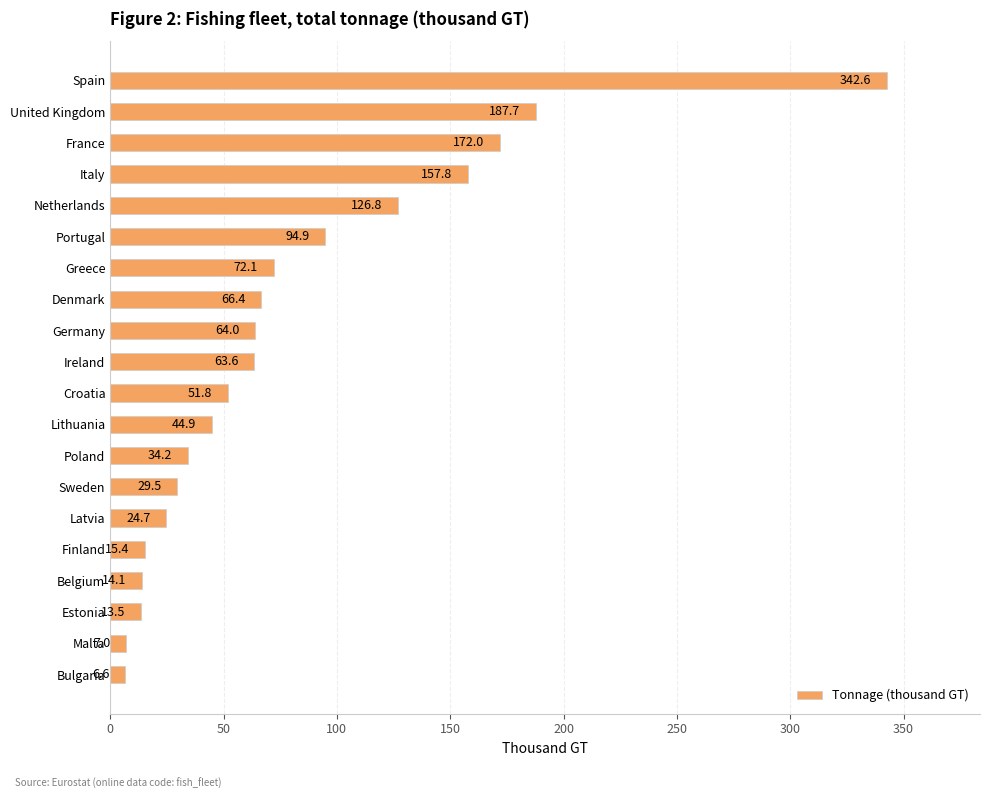

Reading top to bottom, extract all data points from this chart.

Spain=342.6	United Kingdom=187.7	France=172.0	Italy=157.8	Netherlands=126.8	Portugal=94.9	Greece=72.1	Denmark=66.4	Germany=64.0	Ireland=63.6	Croatia=51.8	Lithuania=44.9	Poland=34.2	Sweden=29.5	Latvia=24.7	Finland=15.4	Belgium=14.1	Estonia=13.5	Malta=7.0	Bulgaria=6.6